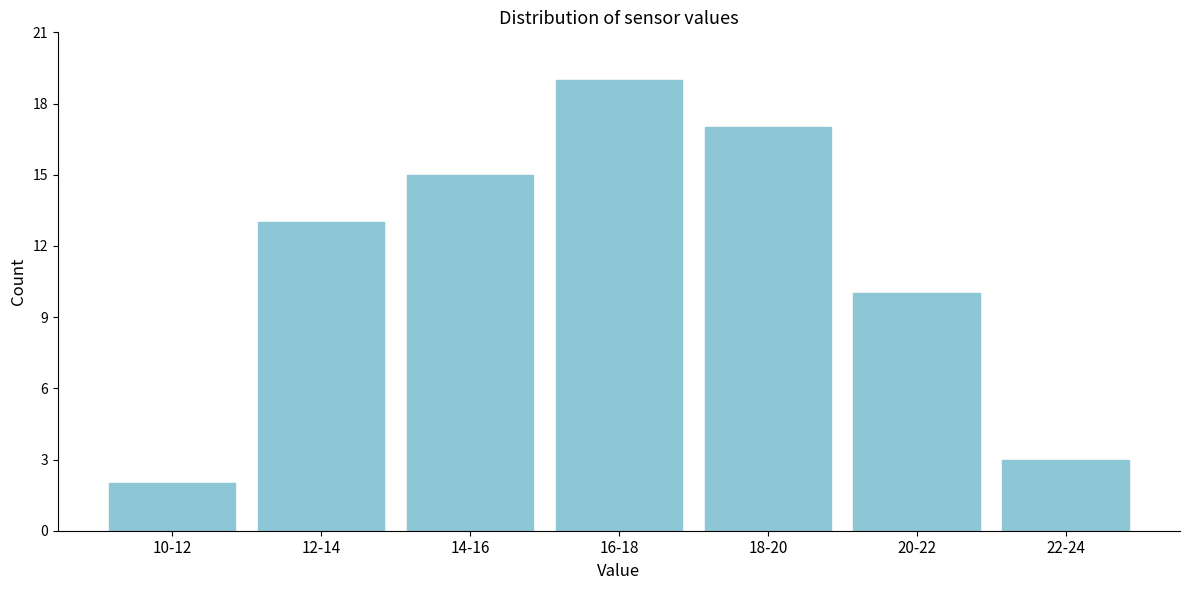

Reading right to left, transcribe all the data shown in this chart.

22-24=3	20-22=10	18-20=17	16-18=19	14-16=15	12-14=13	10-12=2